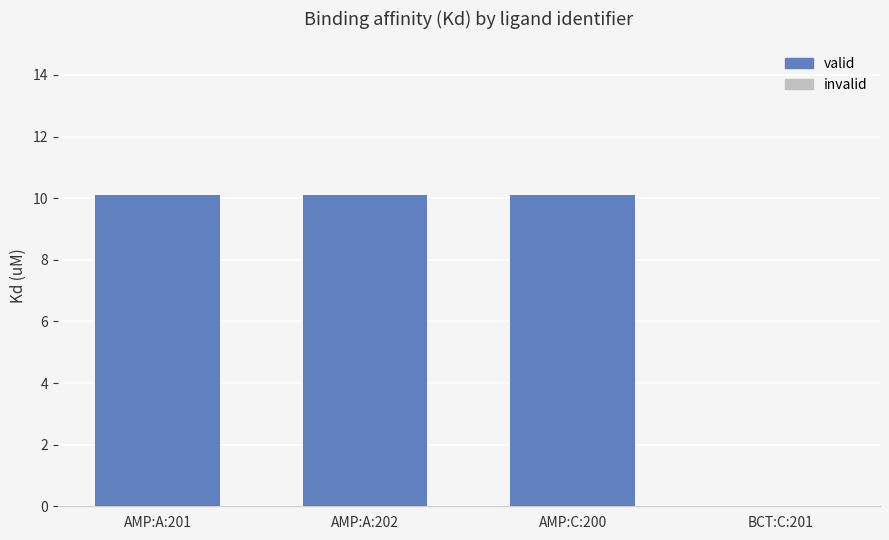

Where does the data first go above 10?

AMP:A:201